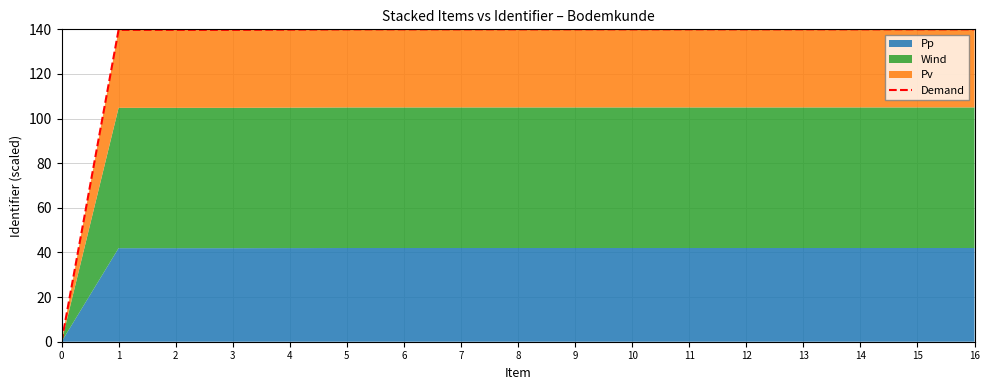

What is the average value?

131.7